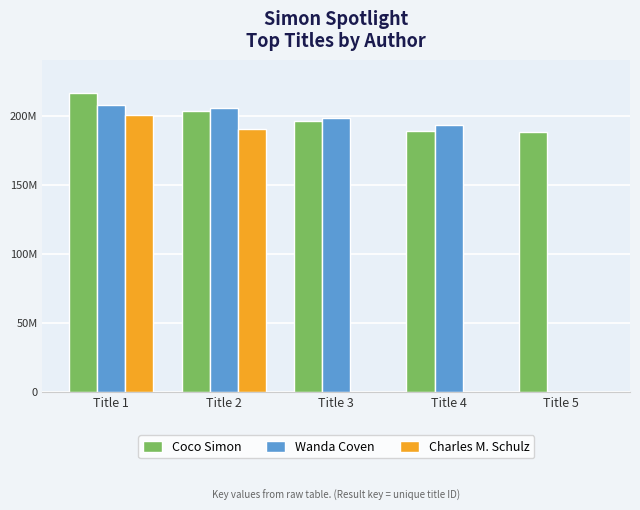

Rank the series by their average value, from lowest to highest.

Charles M. Schulz, Wanda Coven, Coco Simon